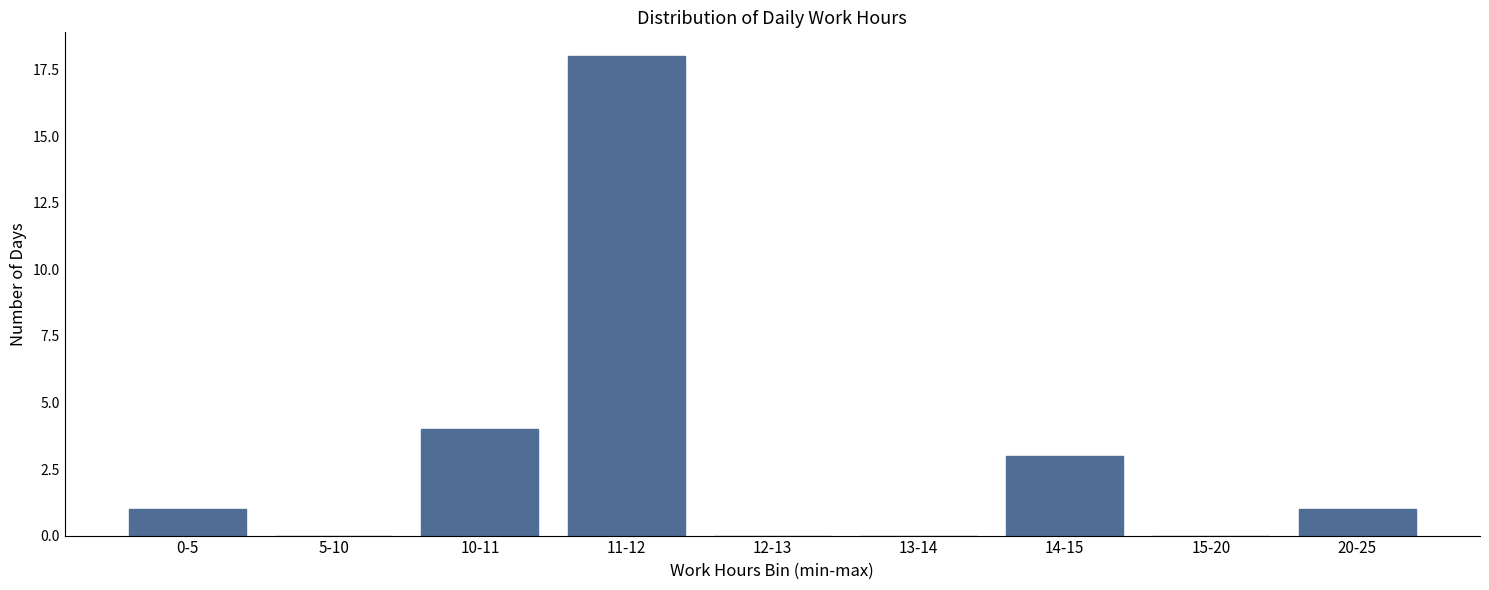

Reading left to right, transcribe all the data shown in this chart.

0-5=1	5-10=0	10-11=4	11-12=18	12-13=0	13-14=0	14-15=3	15-20=0	20-25=1